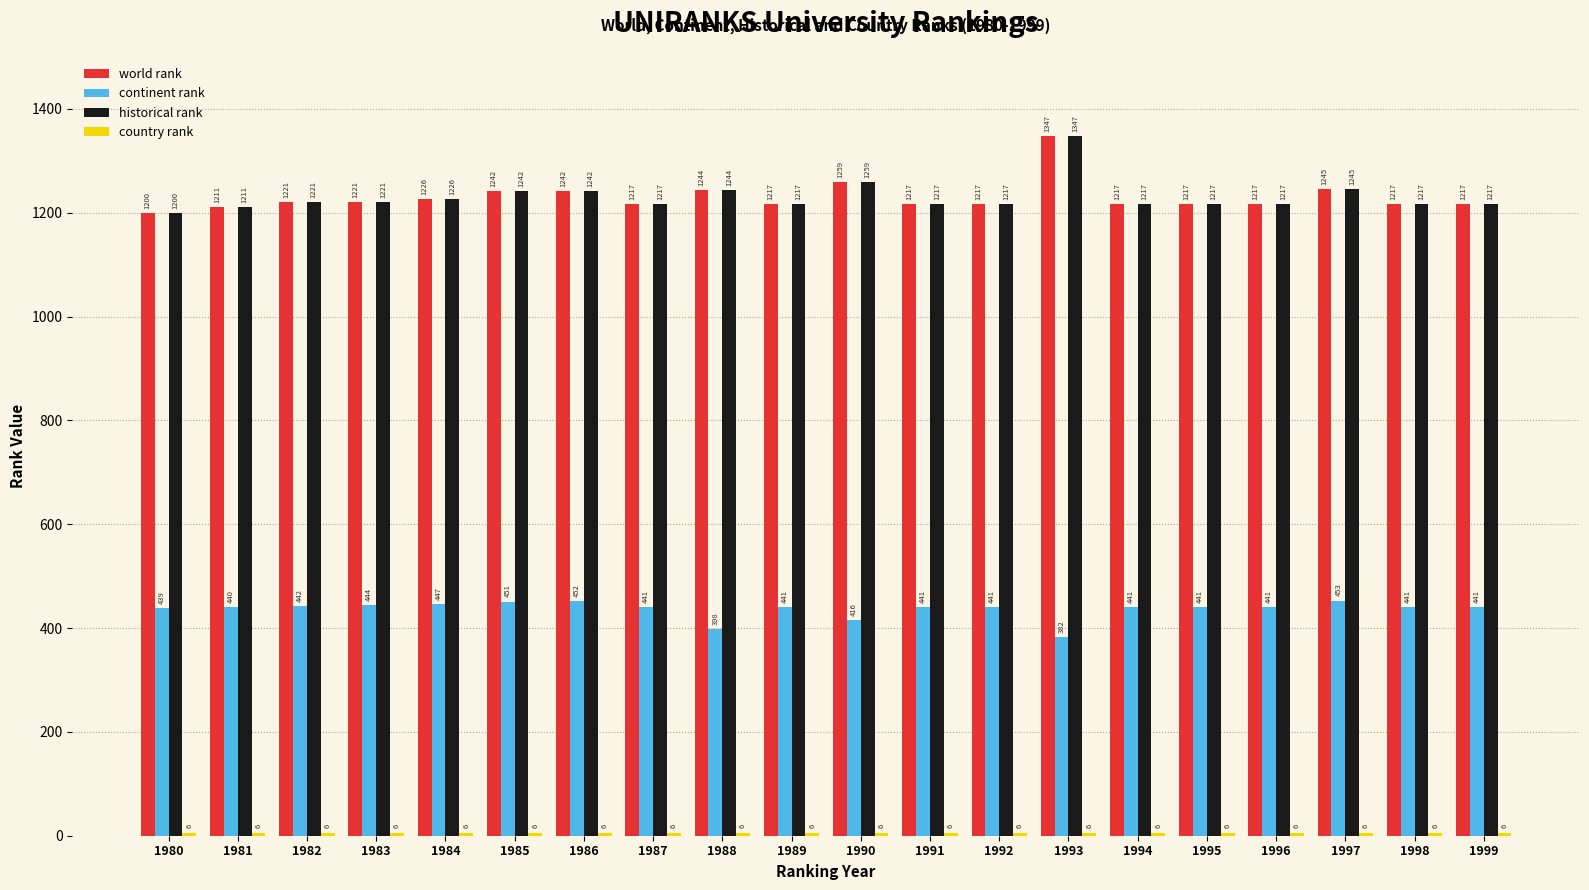

Does the chart contain stacked bars?

No